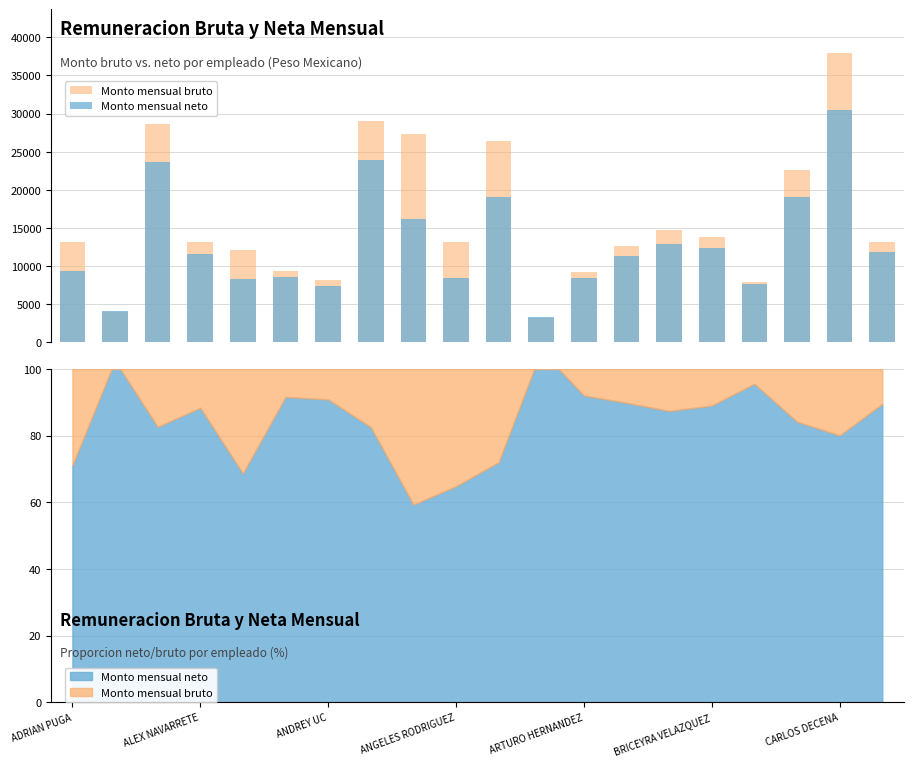

Which series has the widest spread of values?

Monto mensual bruto